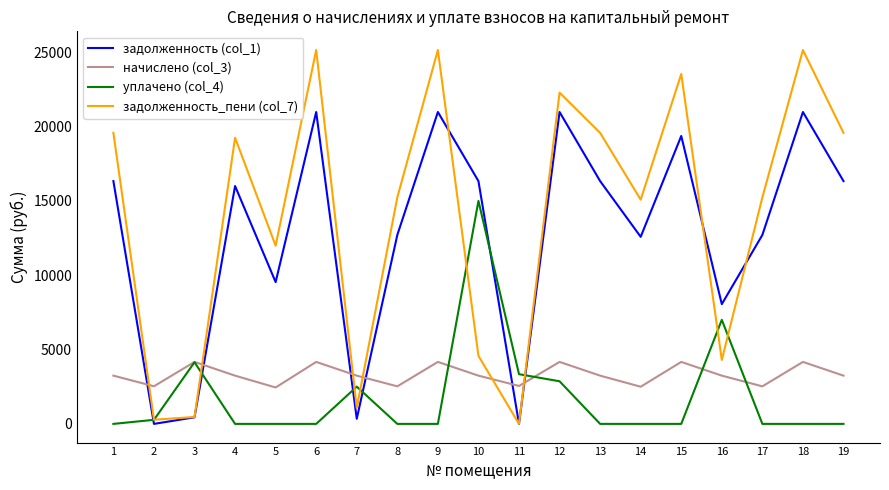

What is the maximum value shown in the chart?

25149.7